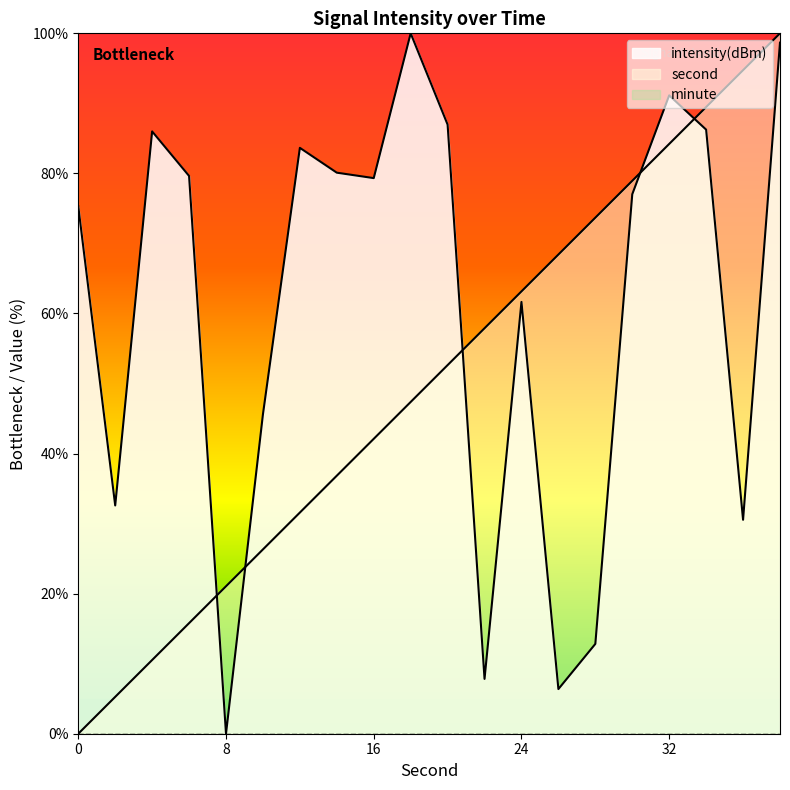

Is it true that intensity(dBm) equals 2.8 at 26?

False